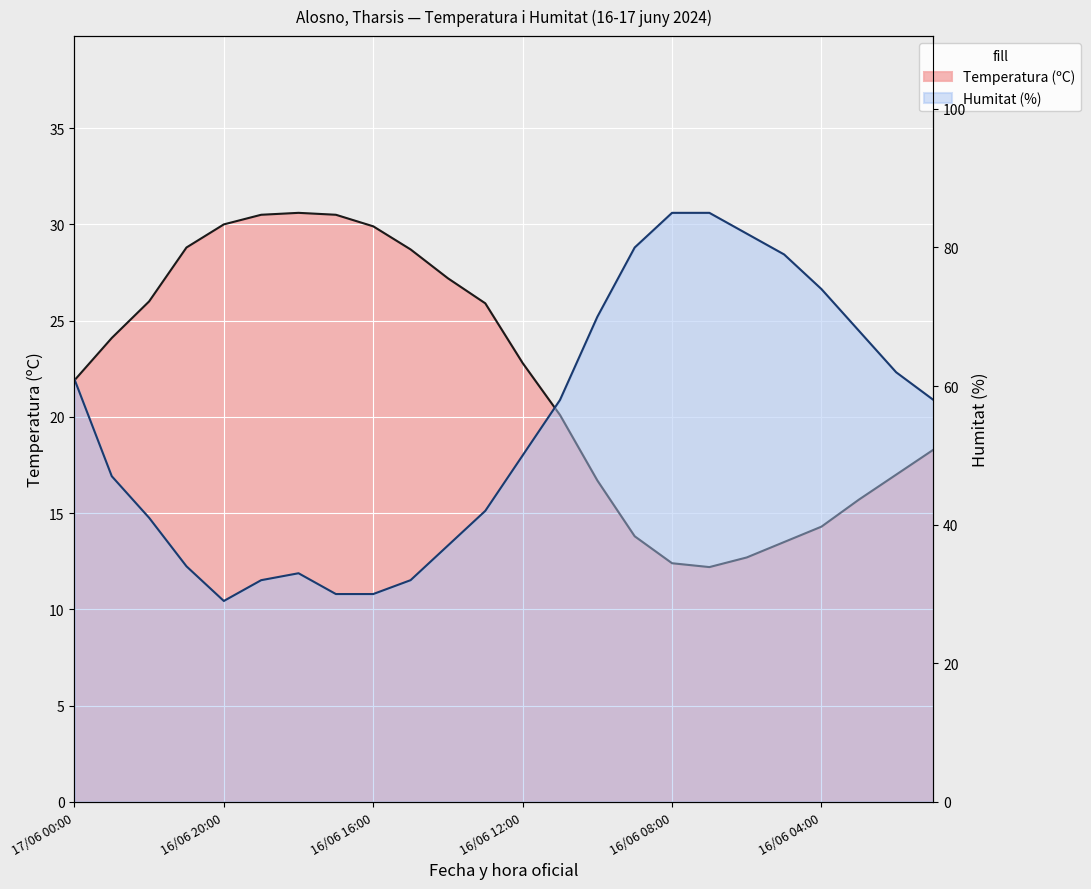

Which series ends up on top after the final intersection of Temperatura (ºC) and Humitat (%)?

Humitat (%)